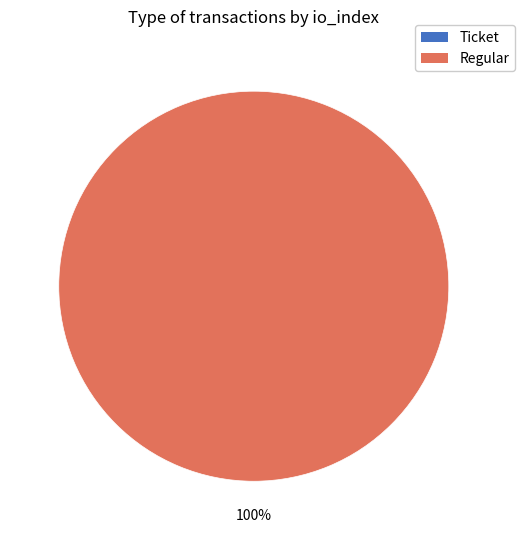

To the nearest percent, what percentage of the pie is Regular (io_index=15)?

100%